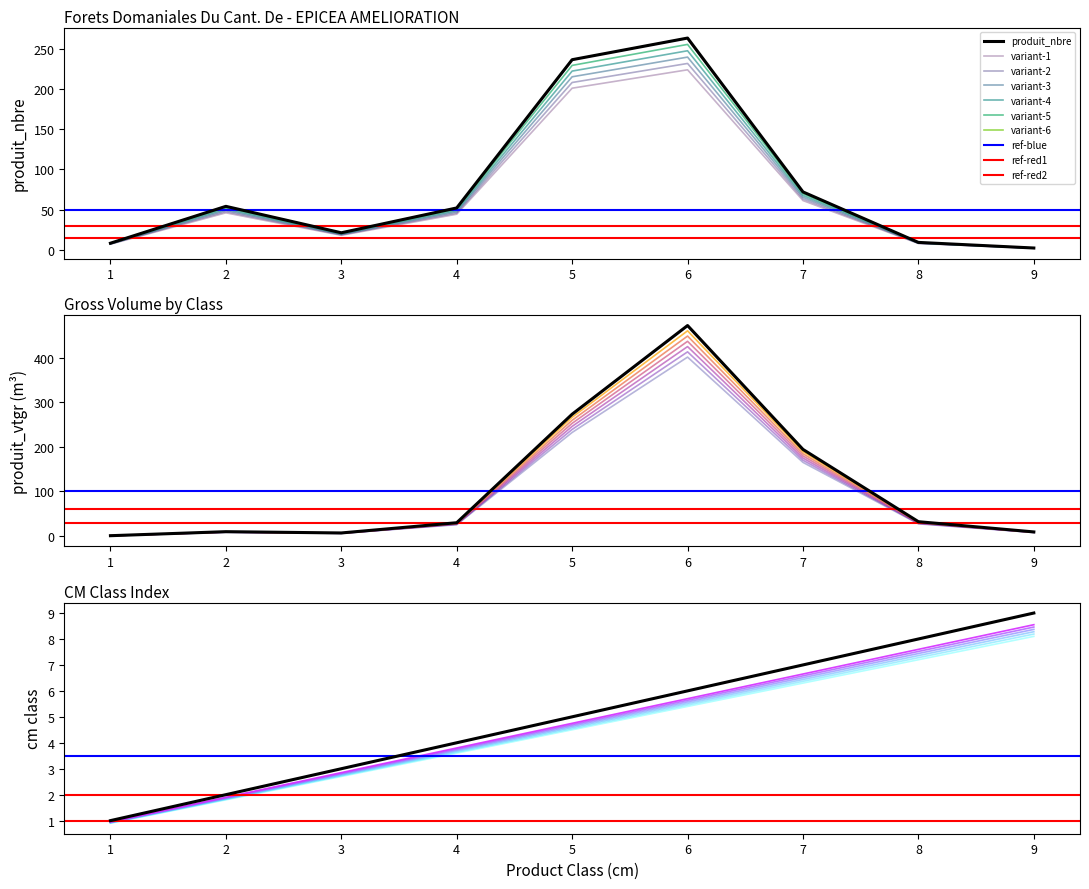

What is the difference between the second highest and second lowest values in the produit_nbre series?

229.0